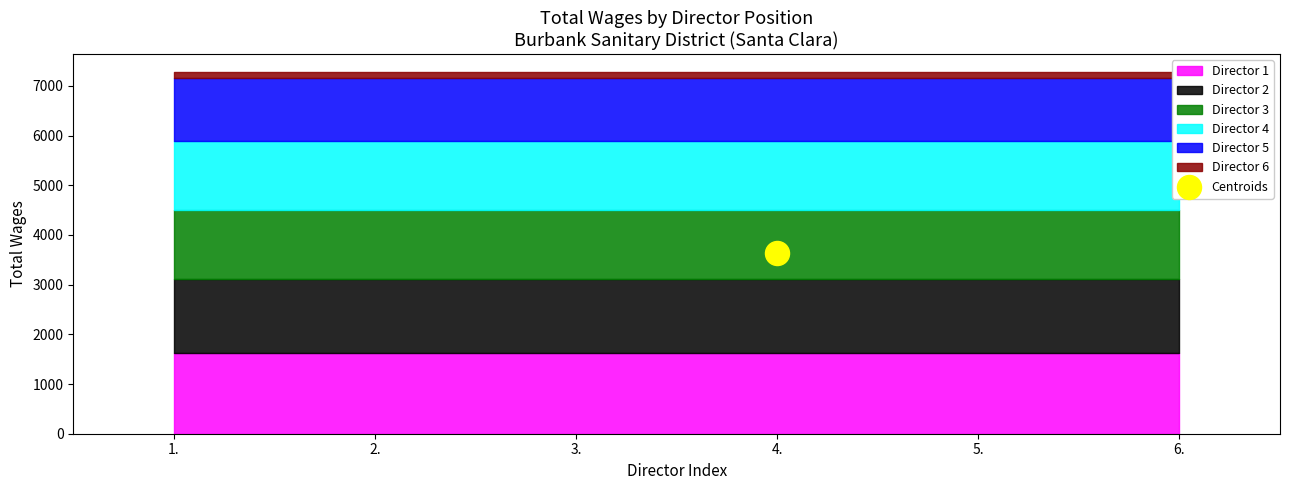

Between 1. and 2., which is larger?

1.